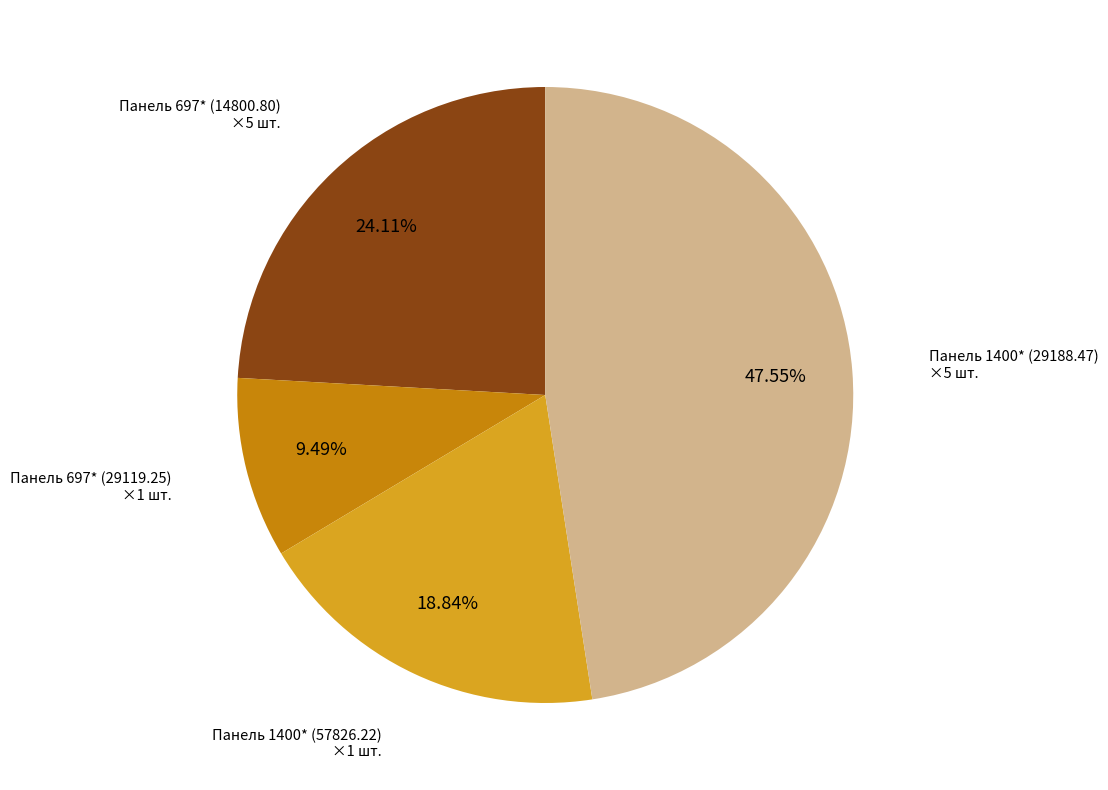

Is there any slice that represents more than half of the pie?

No